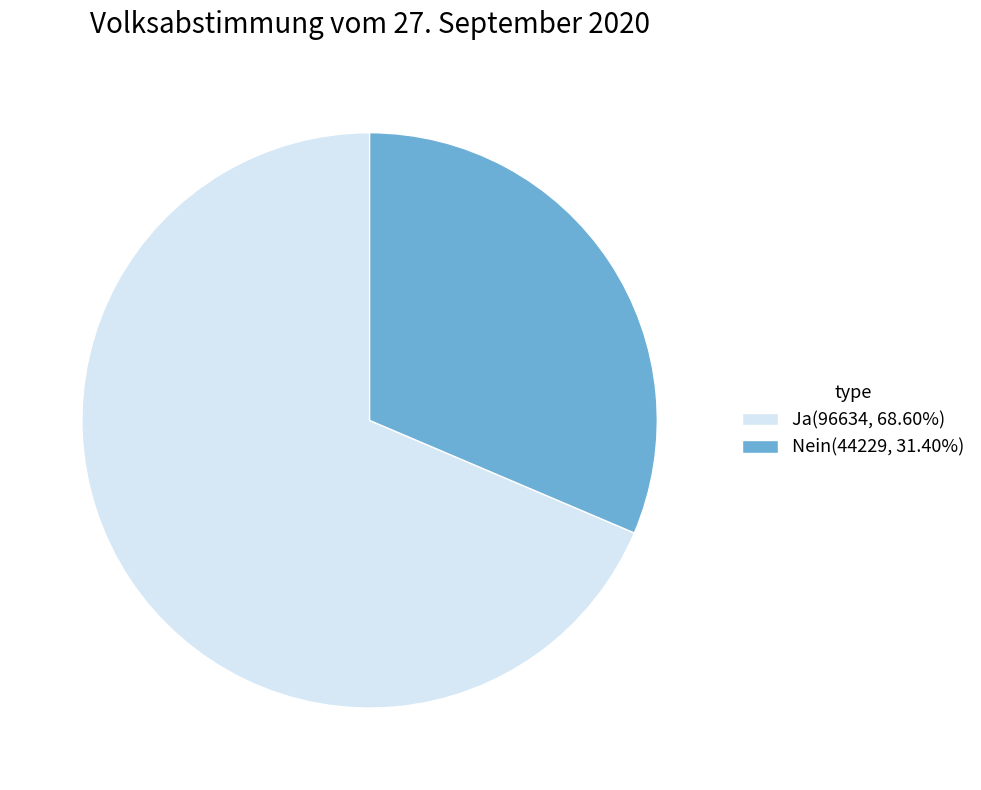

How many segments does this pie chart have?

2